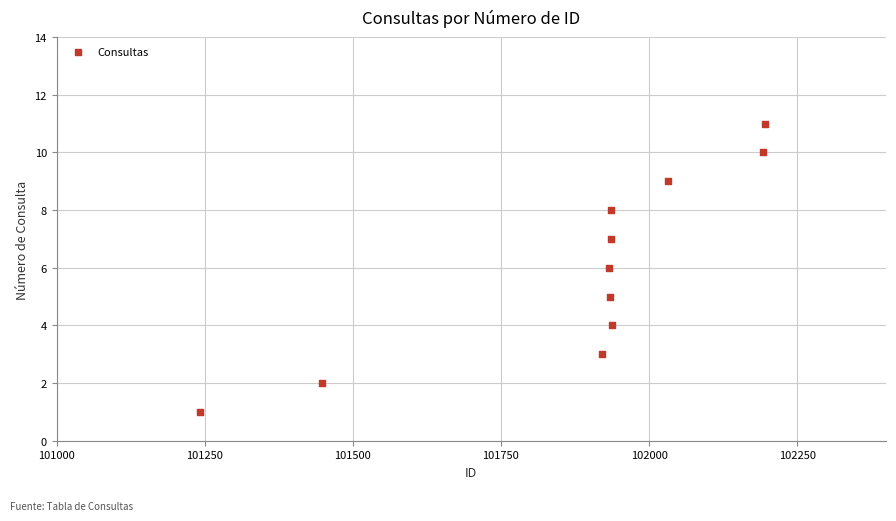

What is the range of Y values (max minus min)?

10